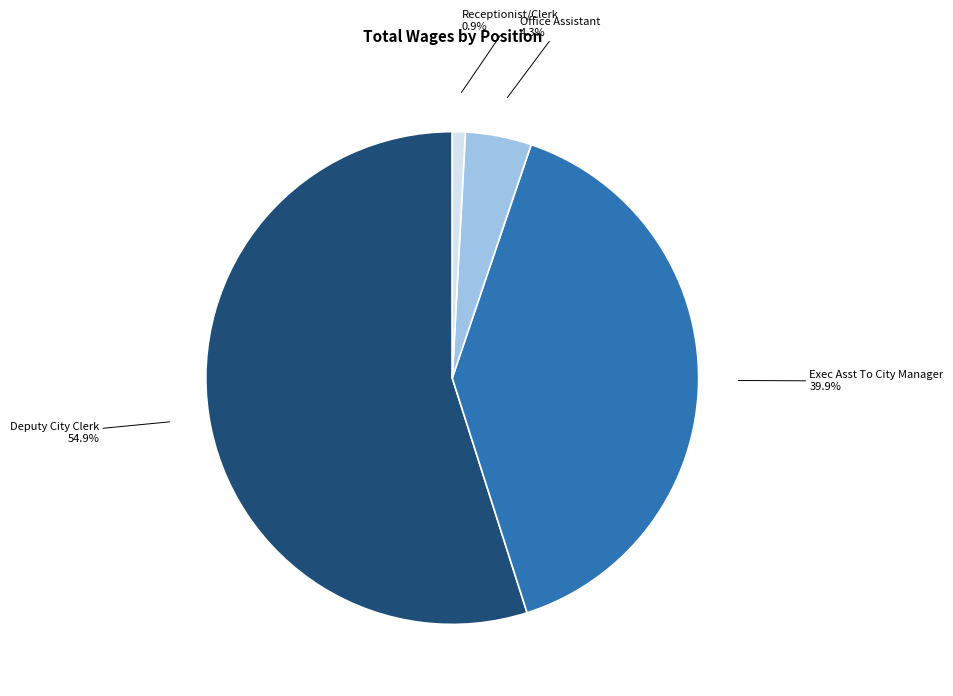

What is the ratio of the value at Exec Asst To City Manager to the value at Receptionist/Clerk?

46.7